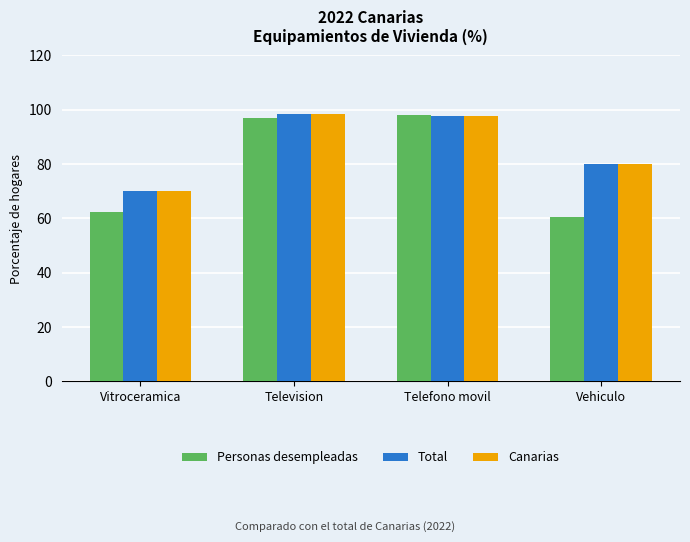

At how many categories does at least one series exceed 74?

3